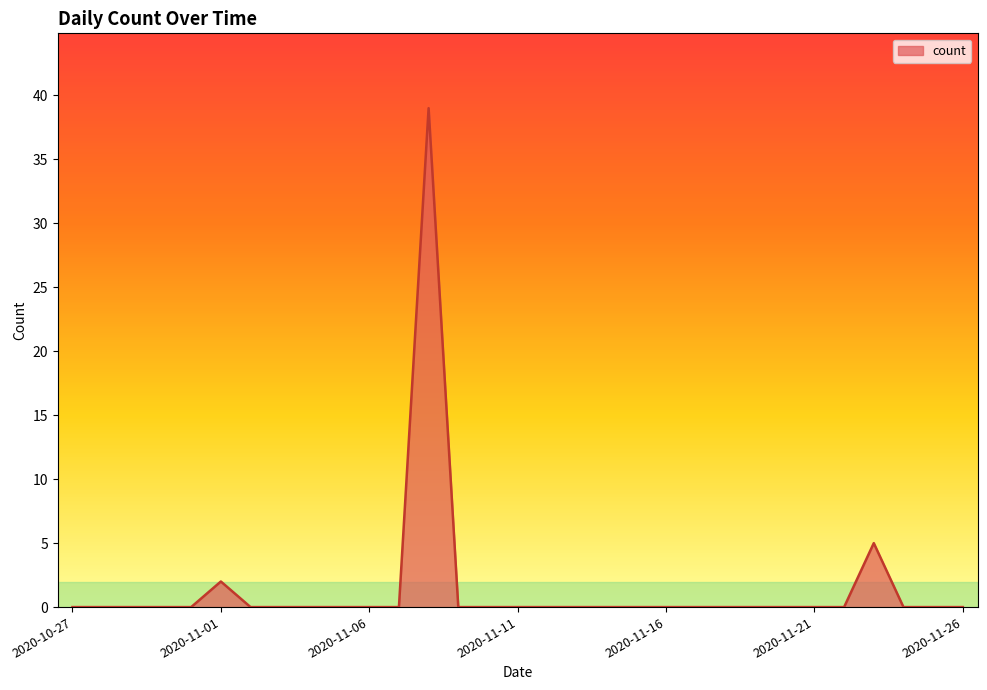

What is the difference between the maximum and minimum values?

39